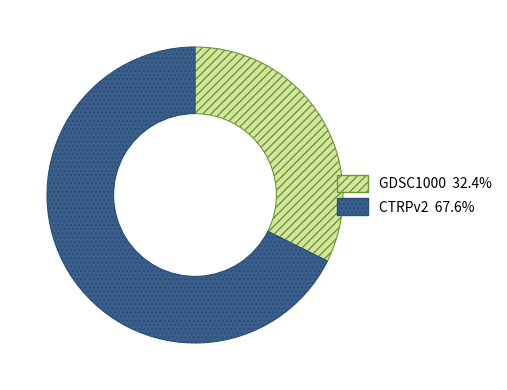

Is the sum of CTRPv2 and GDSC1000 greater than half?

Yes